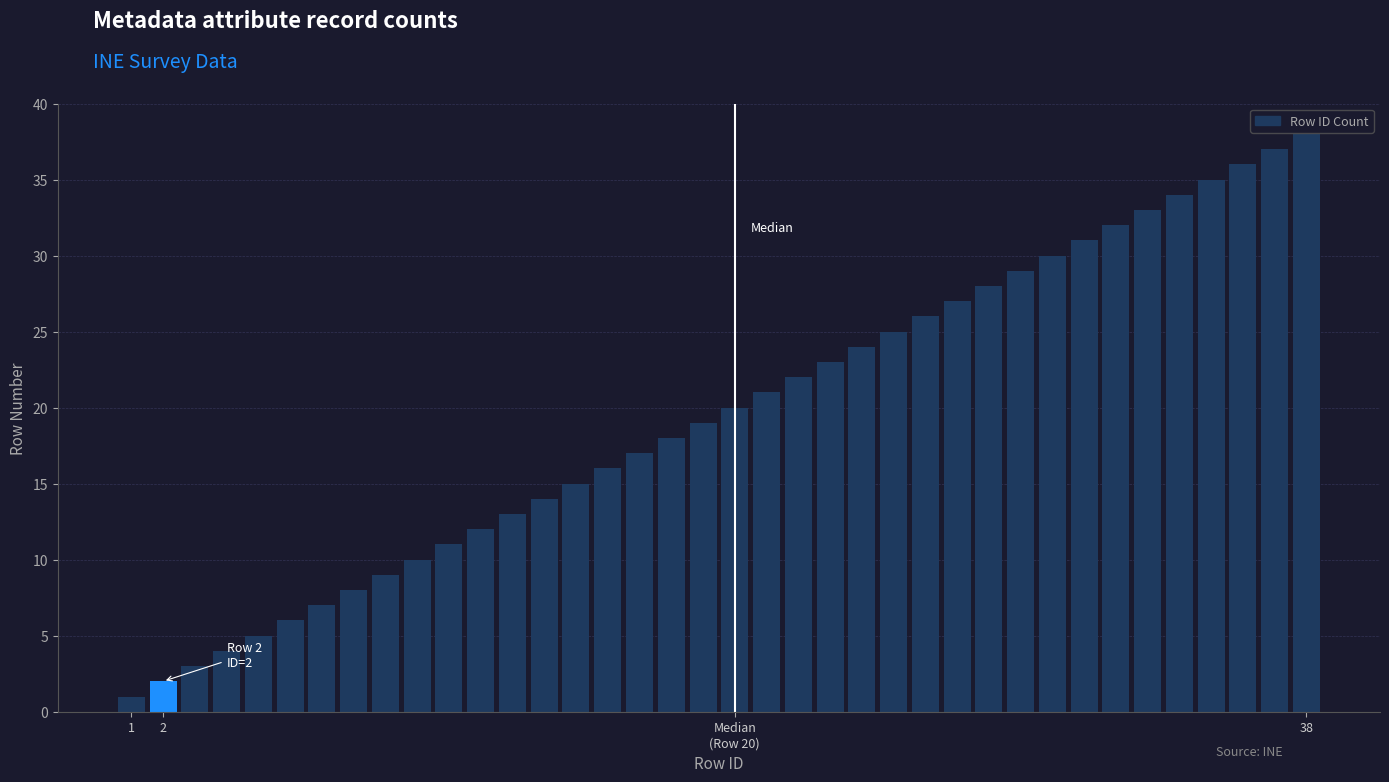

What is the maximum value shown in the chart?

38